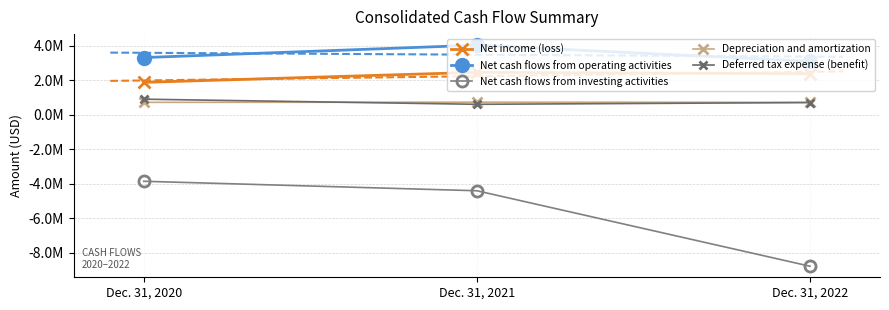

How many Net income (loss) values are between 1873936 and 2455946?

3